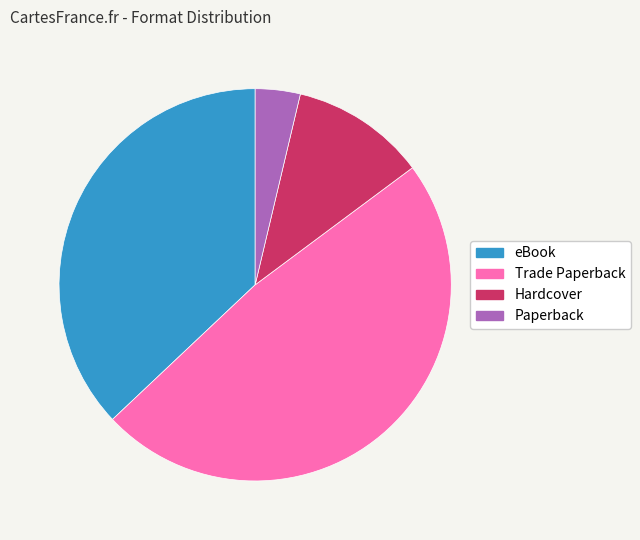

How many segments does this pie chart have?

4